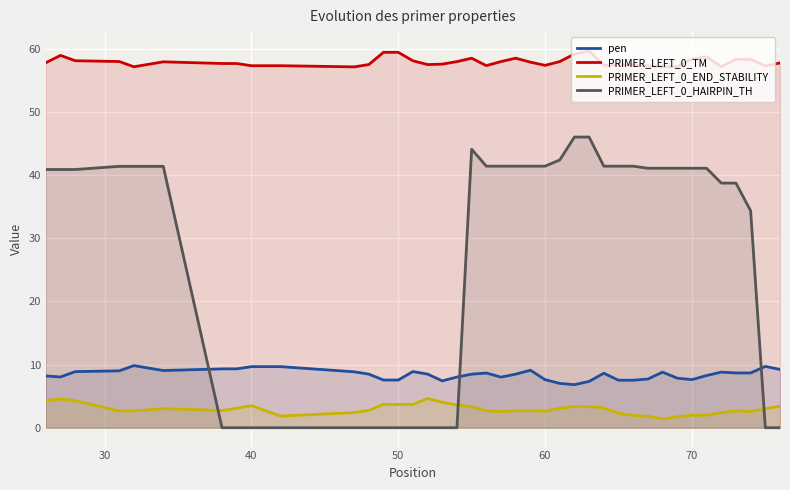

What is the difference between the maximum and minimum values in the PRIMER_LEFT_0_HAIRPIN_TH series?

46.0